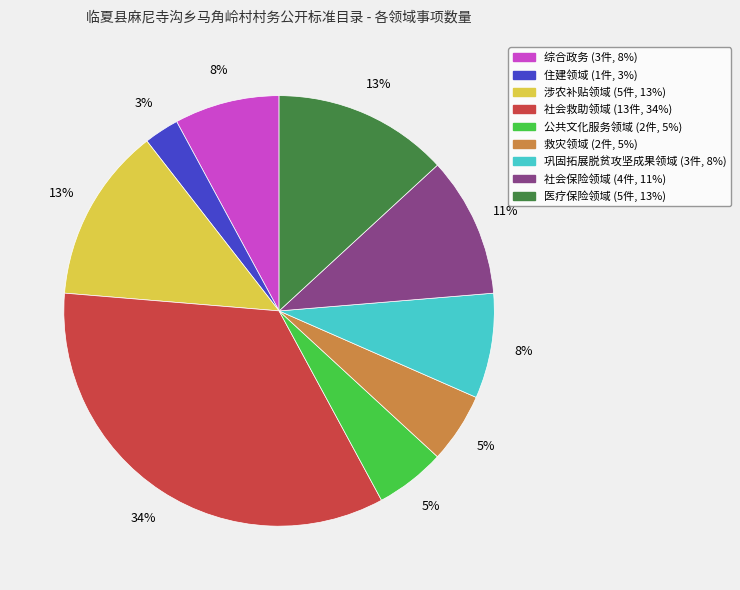

Combined, do 综合政务 and 社会救助领域 account for over 50%?

No